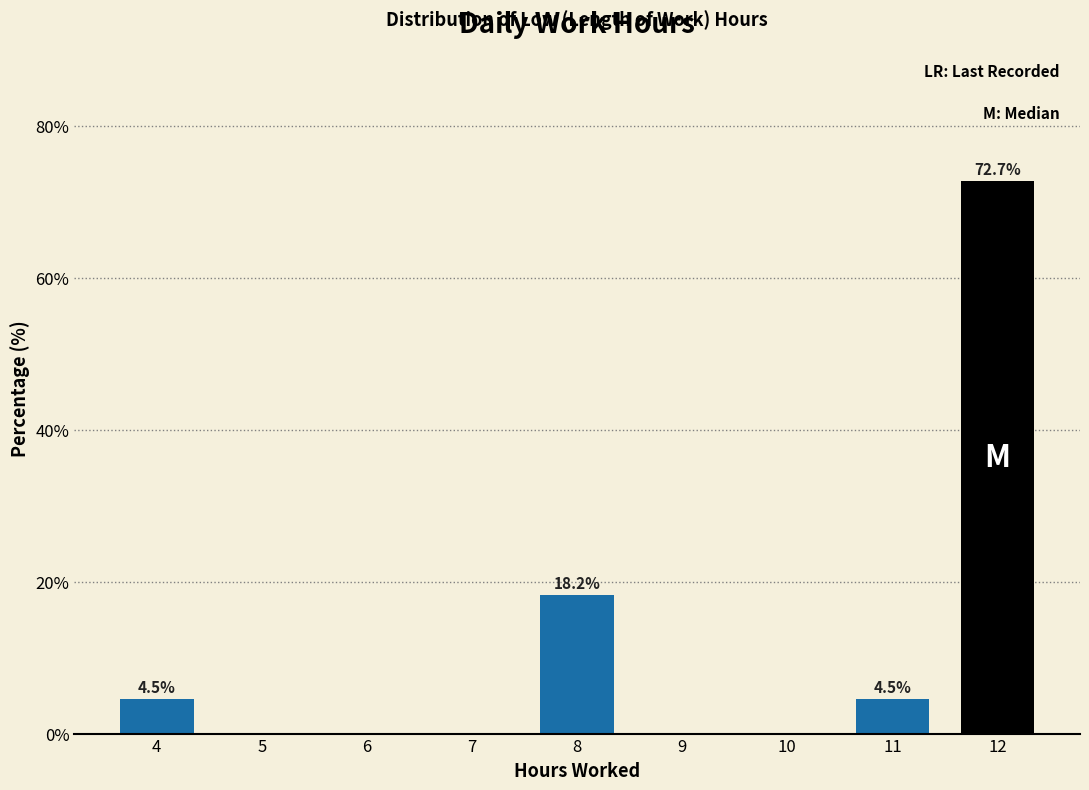

Reading left to right, transcribe all the data shown in this chart.

4=4.5	5=0.0	6=0.0	7=0.0	8=18.2	9=0.0	10=0.0	11=4.5	12=72.7